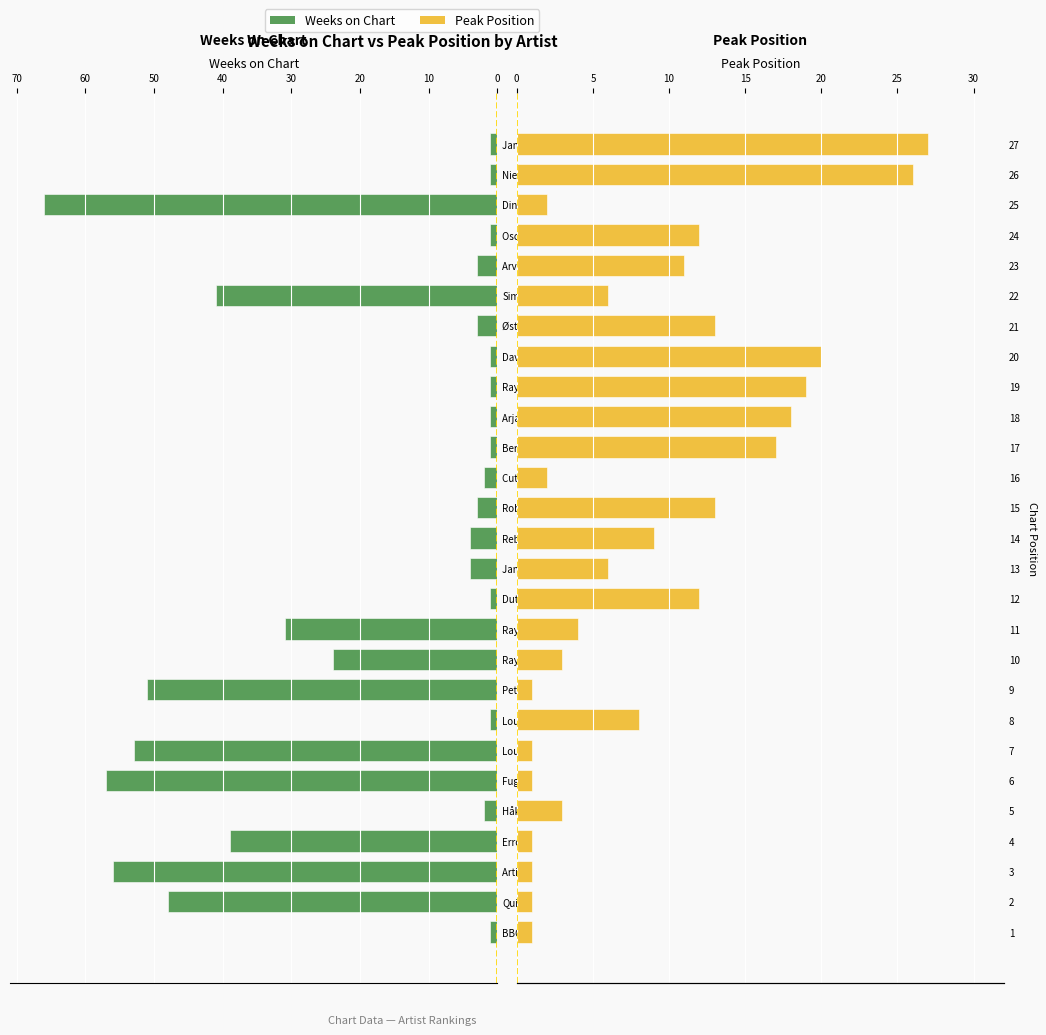

What are all the series names shown in the legend?

Weeks on Chart, Peak Position